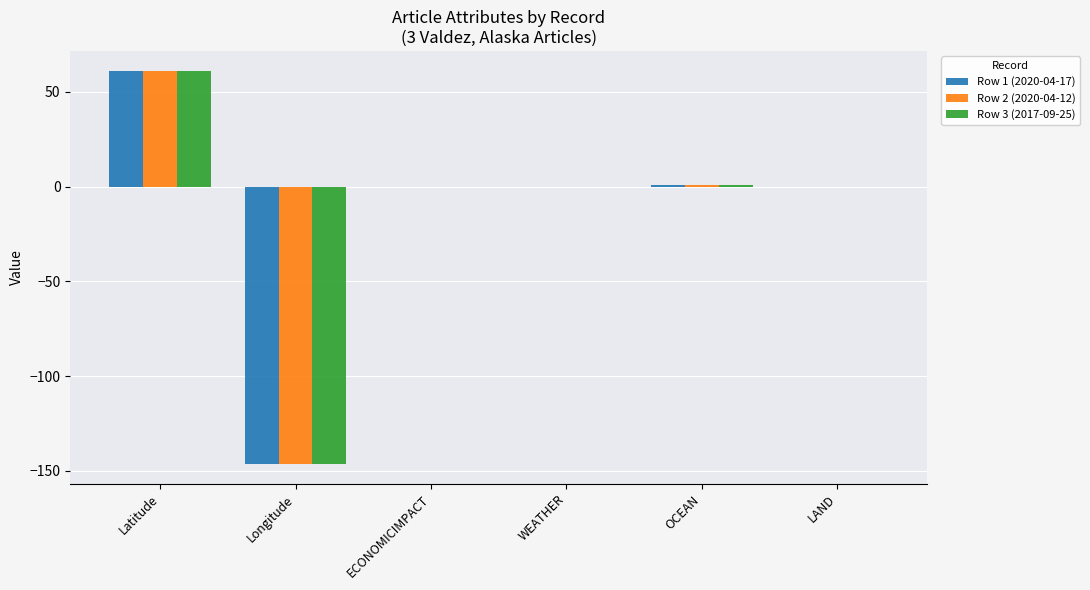

The Row 3 (2017-09-25) series shows -146.4 at Longitude. True or false?

True